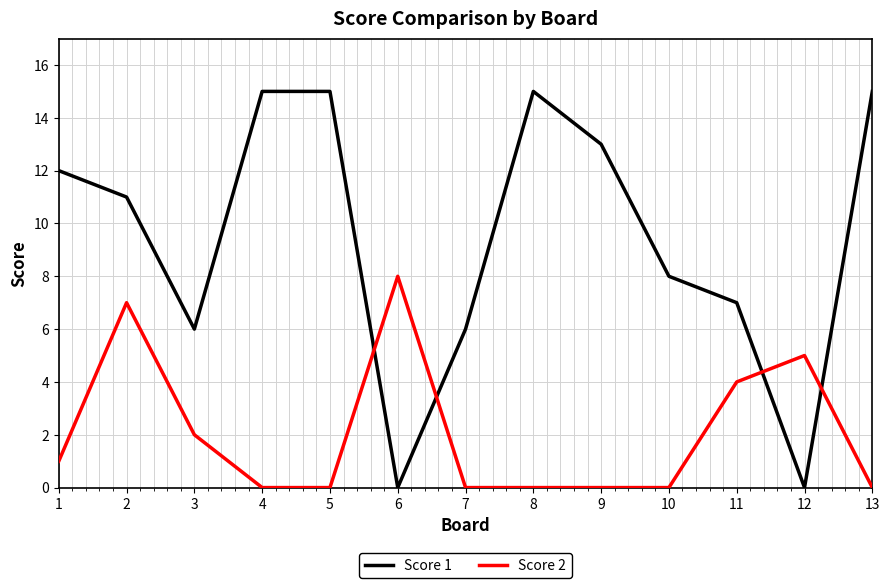

Which series ends up on top after the final intersection of Score 1 and Score 2?

Score 1